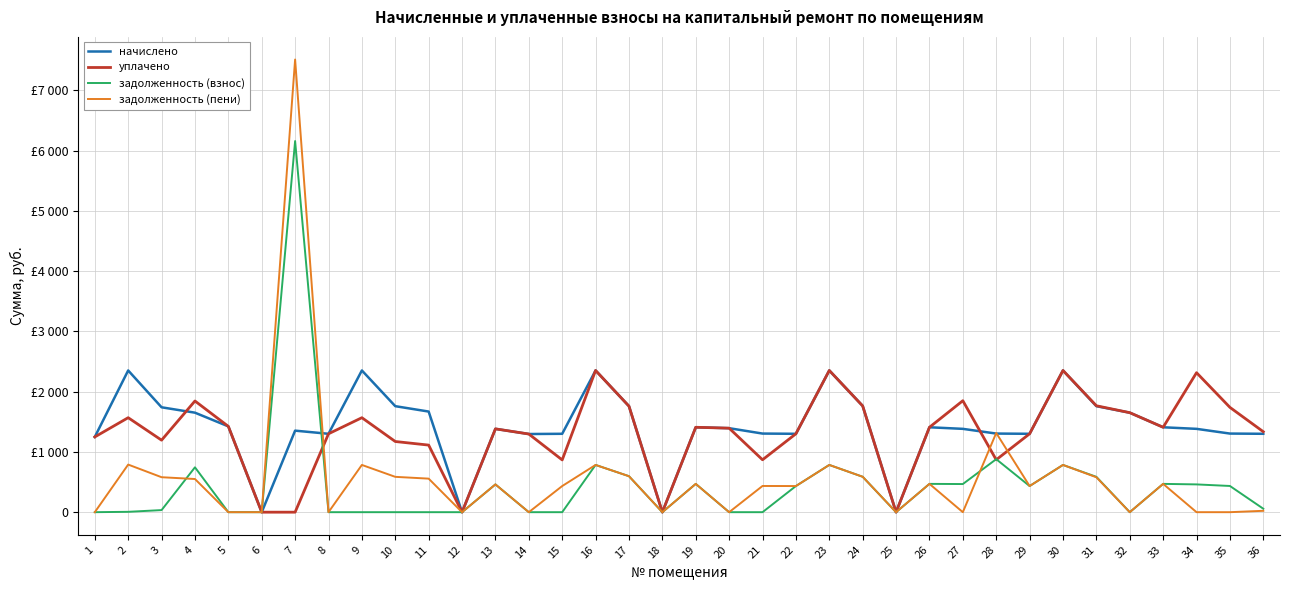

Between 9 and 6, which is larger?

9